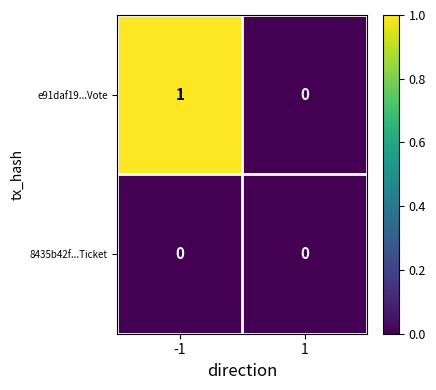

List the series in order of their peak value, lowest first.

8435b42f...Ticket, e91daf19...Vote